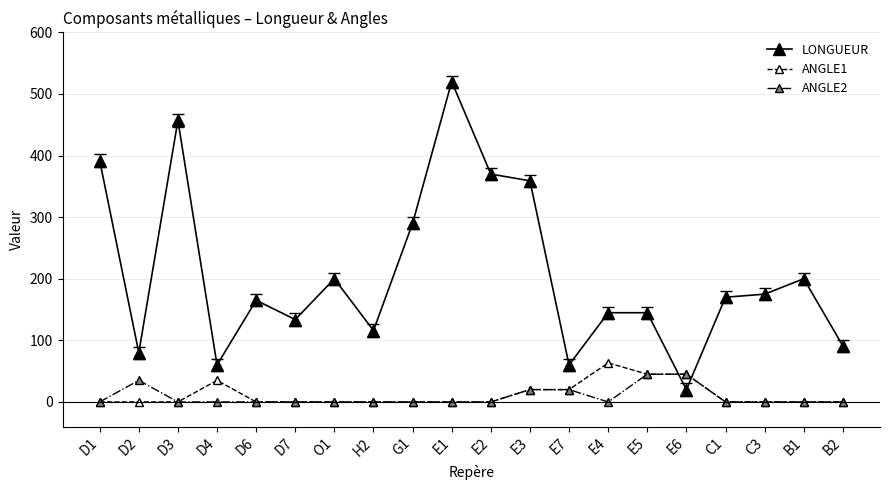

How many times do LONGUEUR and ANGLE2 cross each other?

2